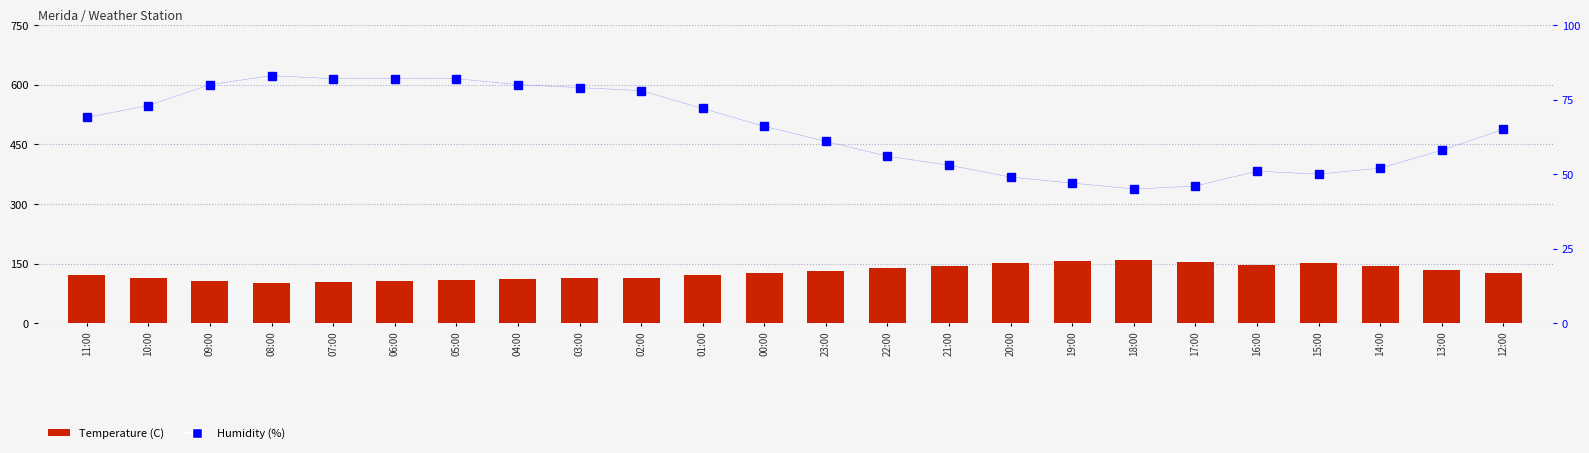

What is the spread (max minus min) of values at 11:00?

48.8